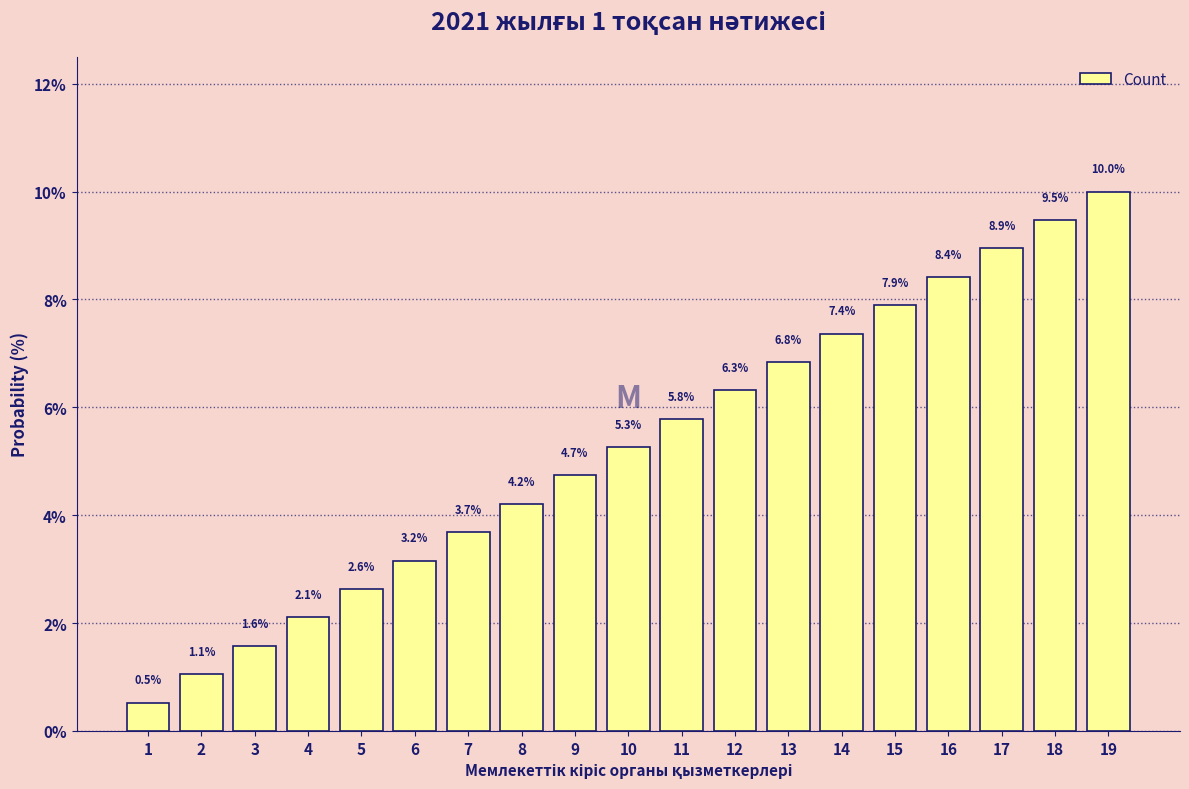

Reading left to right, what are all the values shown in this chart?

1=0.5	2=1.1	3=1.6	4=2.1	5=2.6	6=3.2	7=3.7	8=4.2	9=4.7	10=5.3	11=5.8	12=6.3	13=6.8	14=7.4	15=7.9	16=8.4	17=8.9	18=9.5	19=10.0